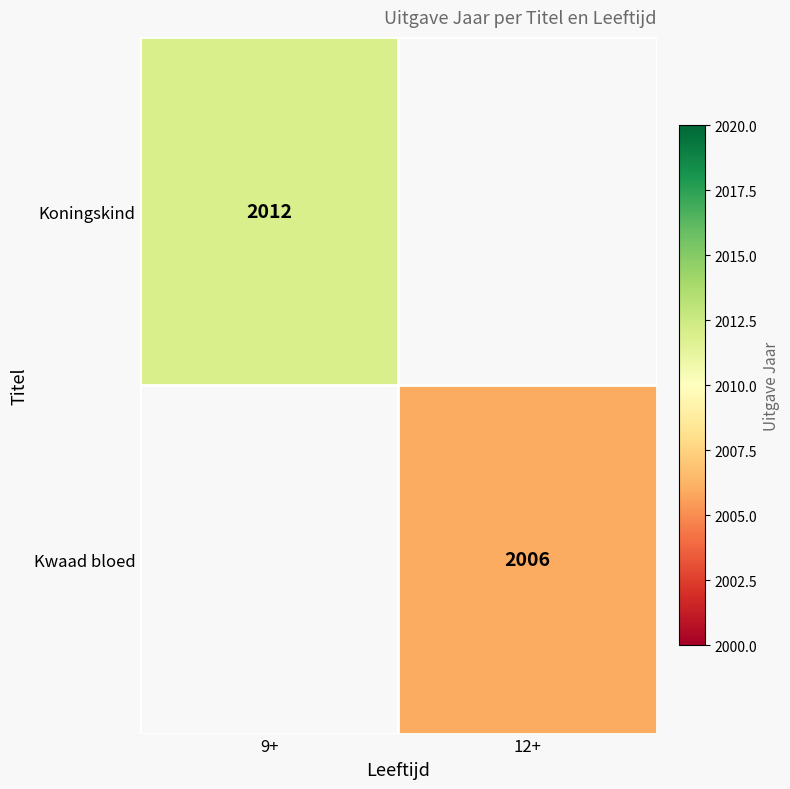

The value of Koningskind at 9+ is 1290.2. True or false?

False